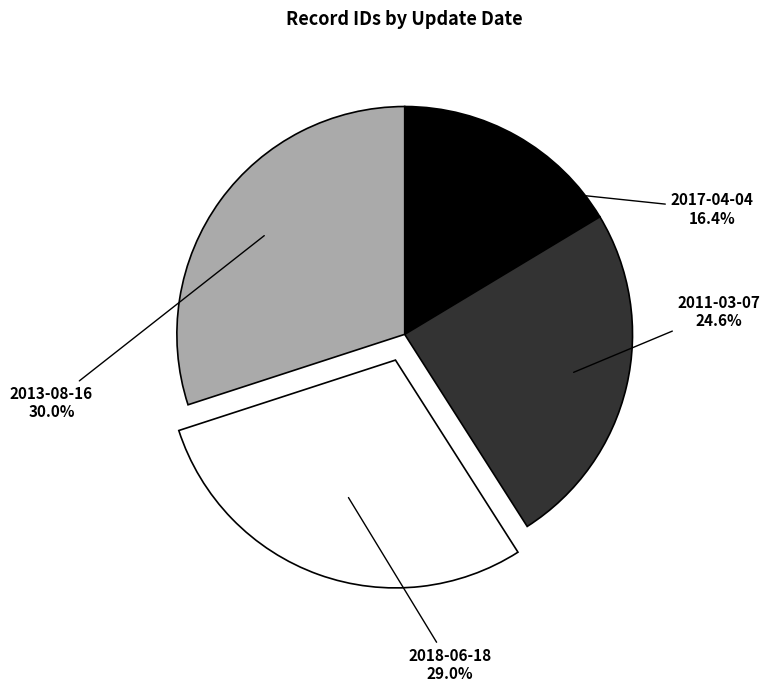

The 2018-06-18 slice represents 37% of the pie. True or false?

False